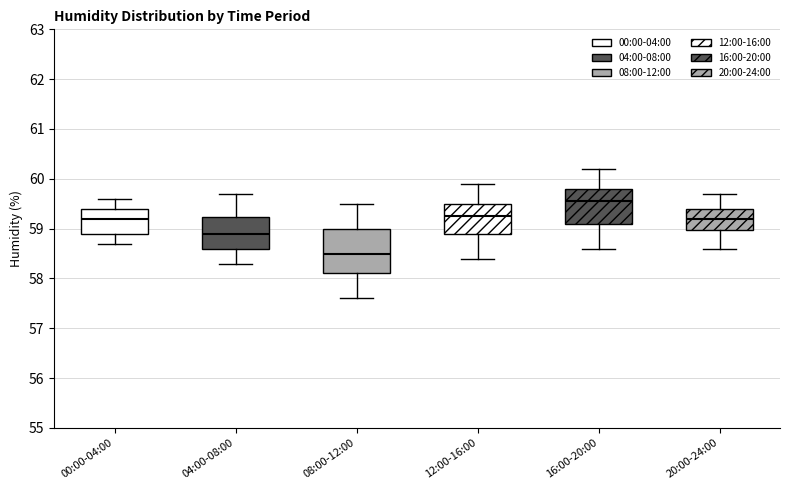

Where is the upper edge of the box for 20:00-24:00 on the y-axis? The values are not printed on the chart, so give them approximately, as read against the axis.

59.4